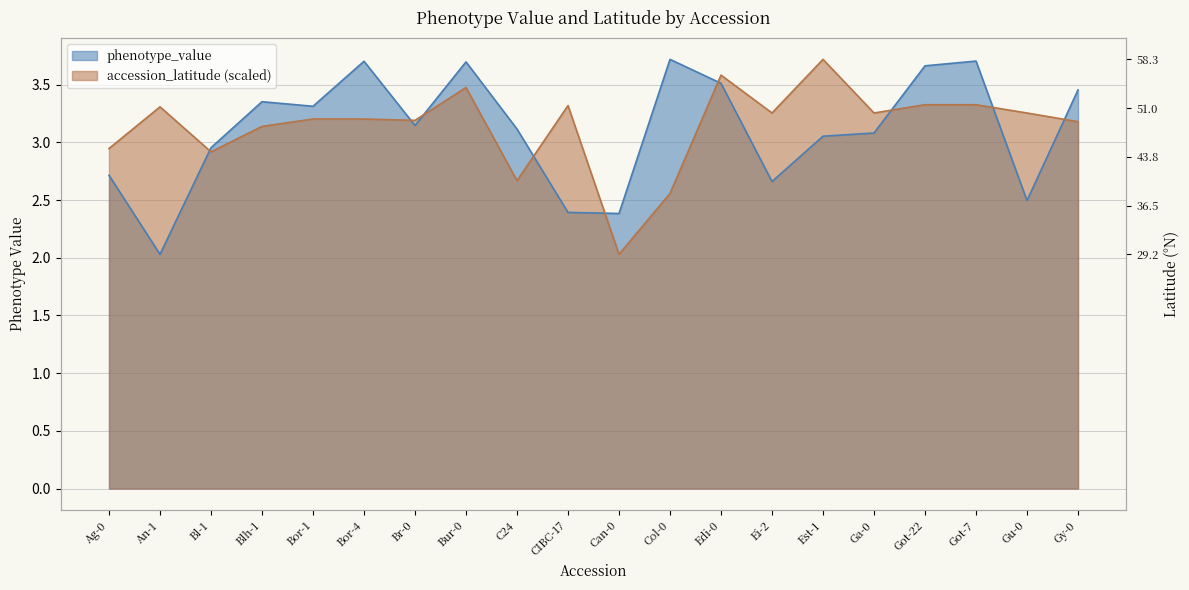

At how many categories does at least one series exceed 2?

20